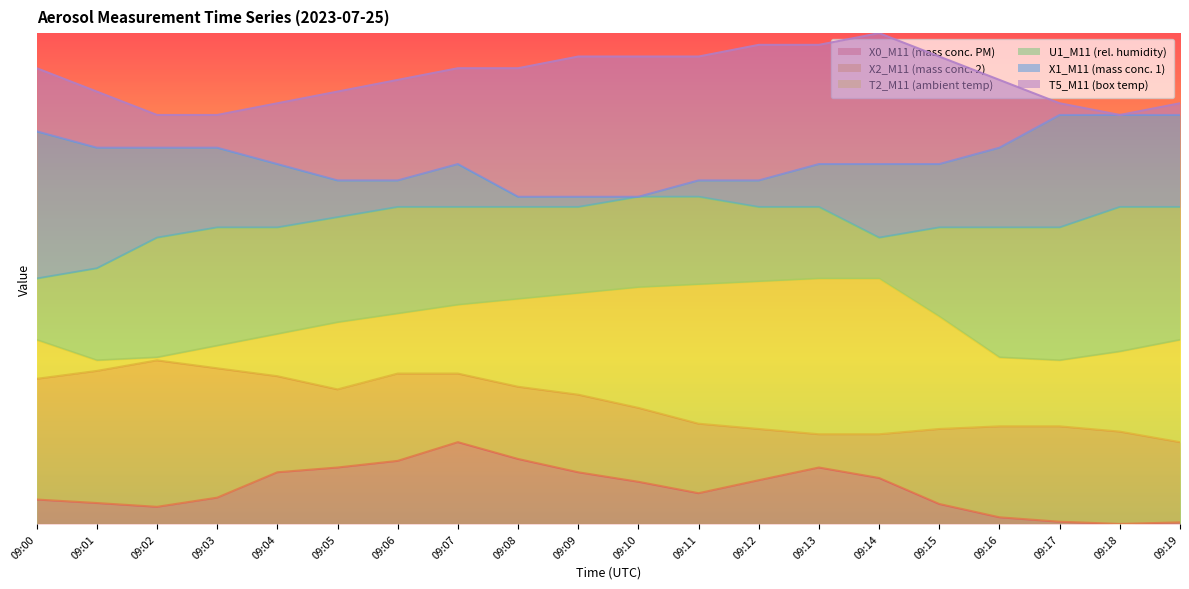

Is it true that U1_M11 (rel. humidity) equals 31.4 at 09:16?

False